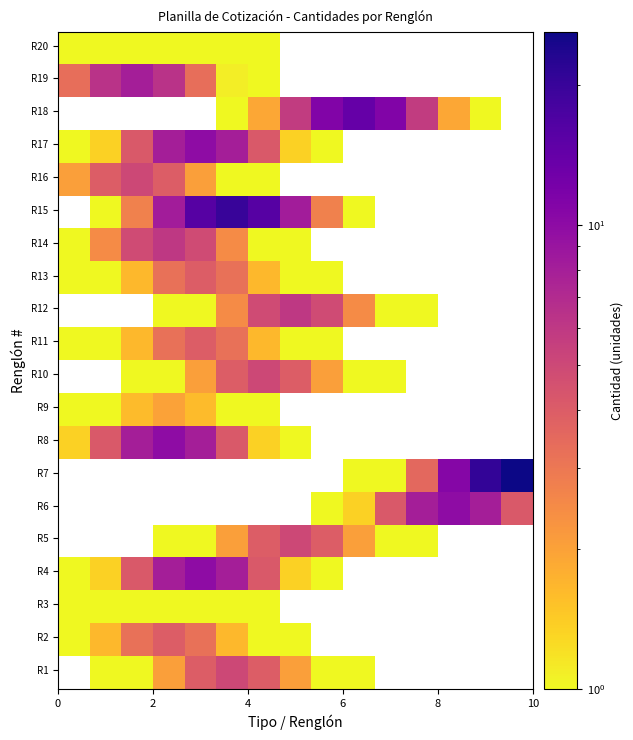

How many categories are shown in the chart?

15